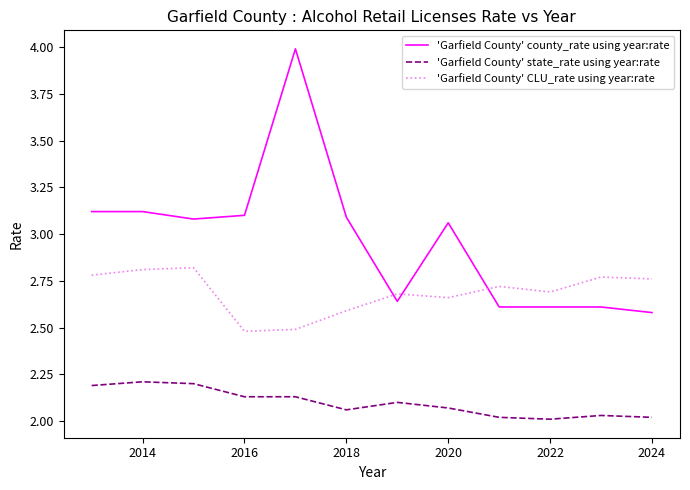

At how many categories does at least one series exceed 2?

12